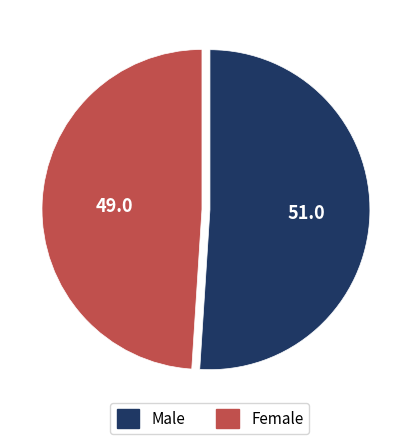

Does any single category account for the majority?

Yes